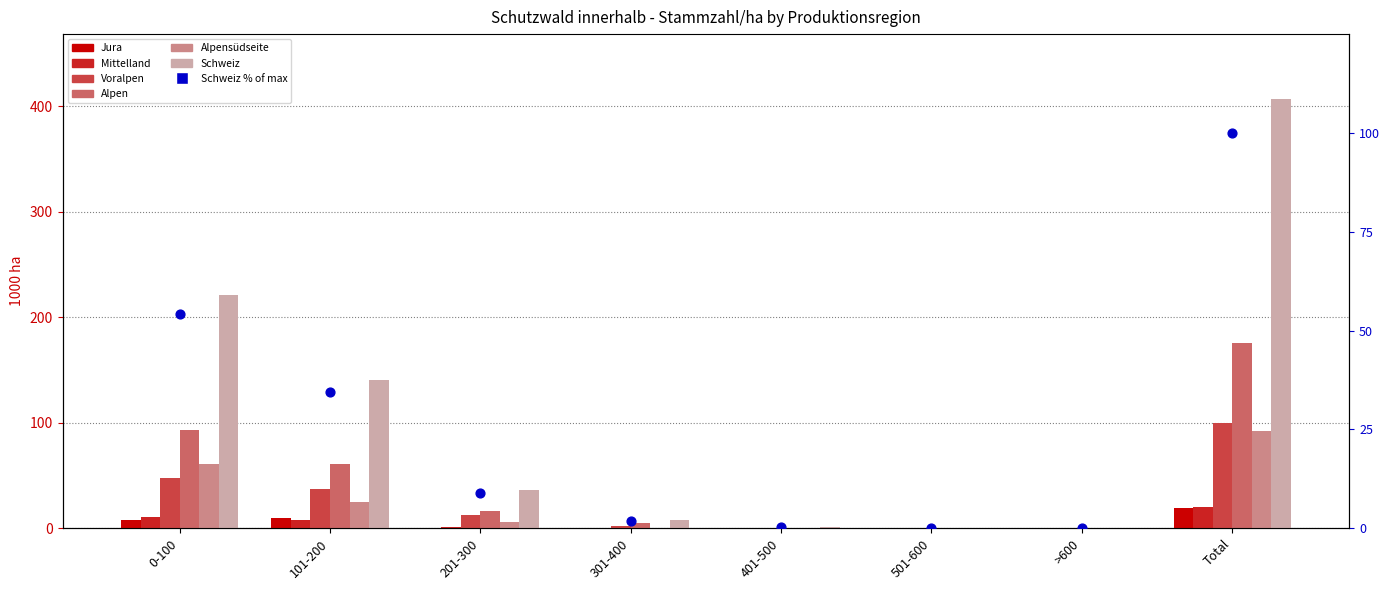

Which series has the largest total across all categories?

Schweiz